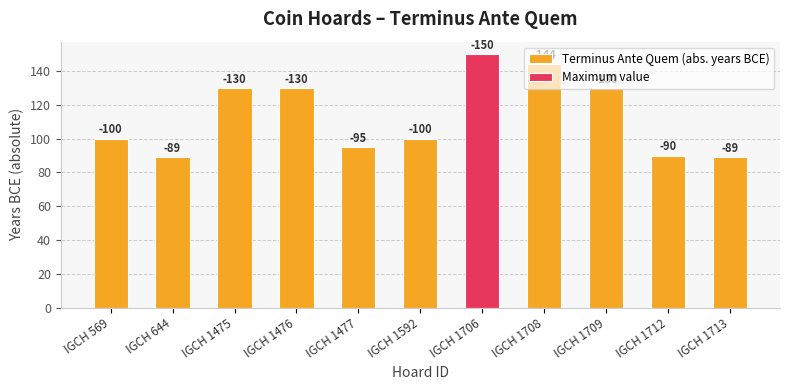

Which has a higher value, IGCH 644 or IGCH 1713?

IGCH 644